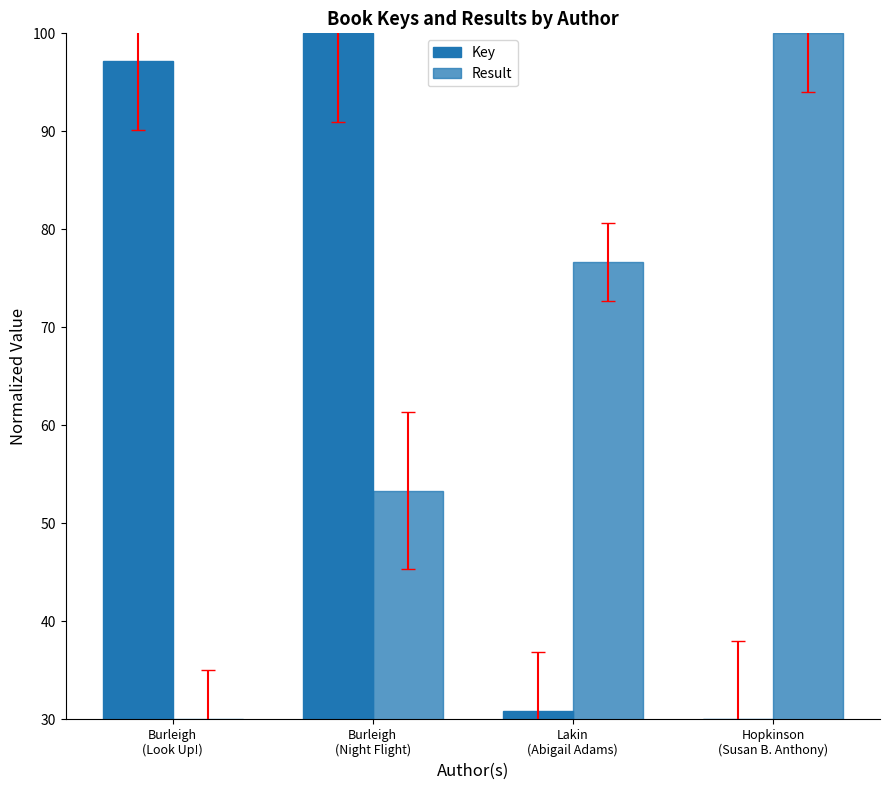

Are the bars horizontal?

No